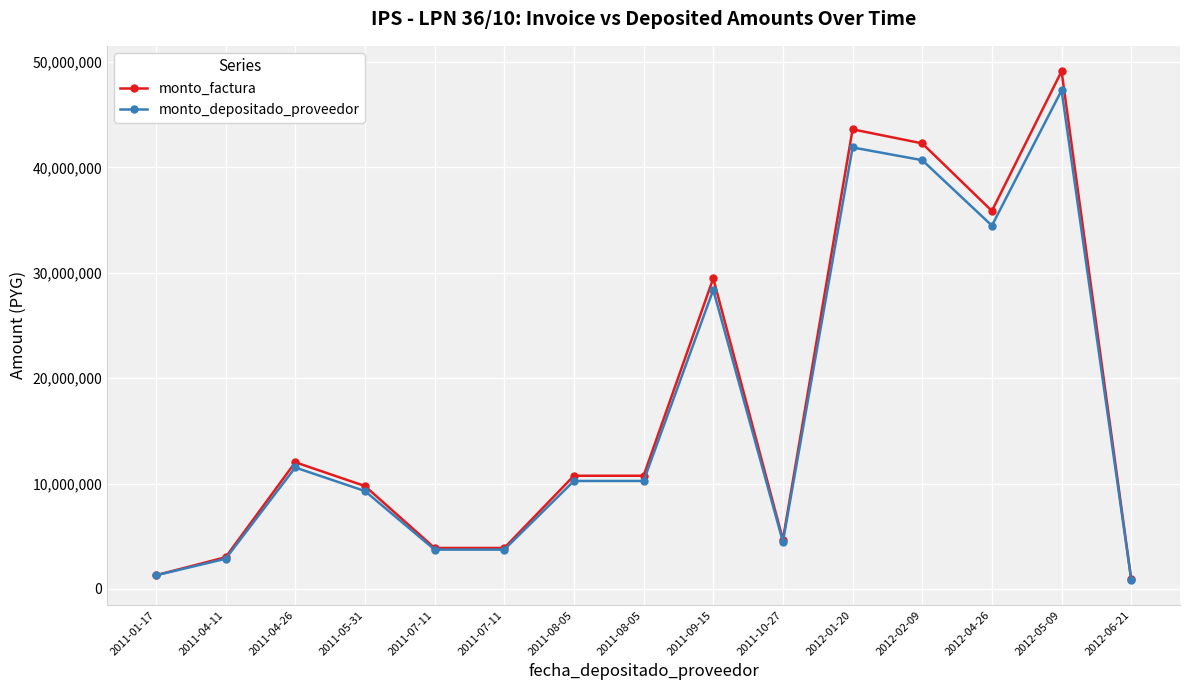

What is the minimum value shown in the chart?

896727